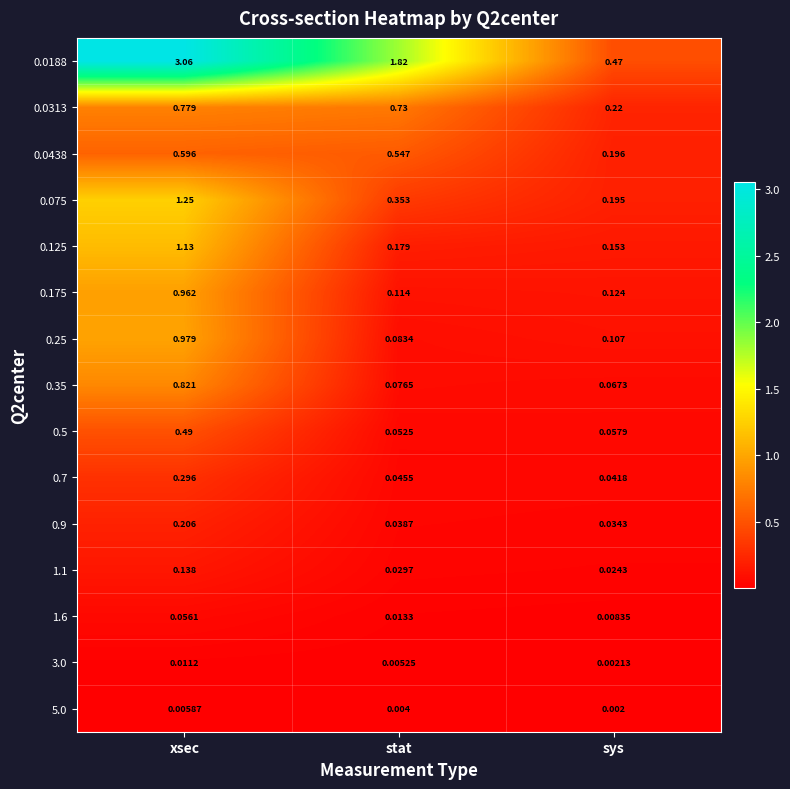

Is the value of 0.7 at stat greater than the value of 3.0 at stat?

Yes